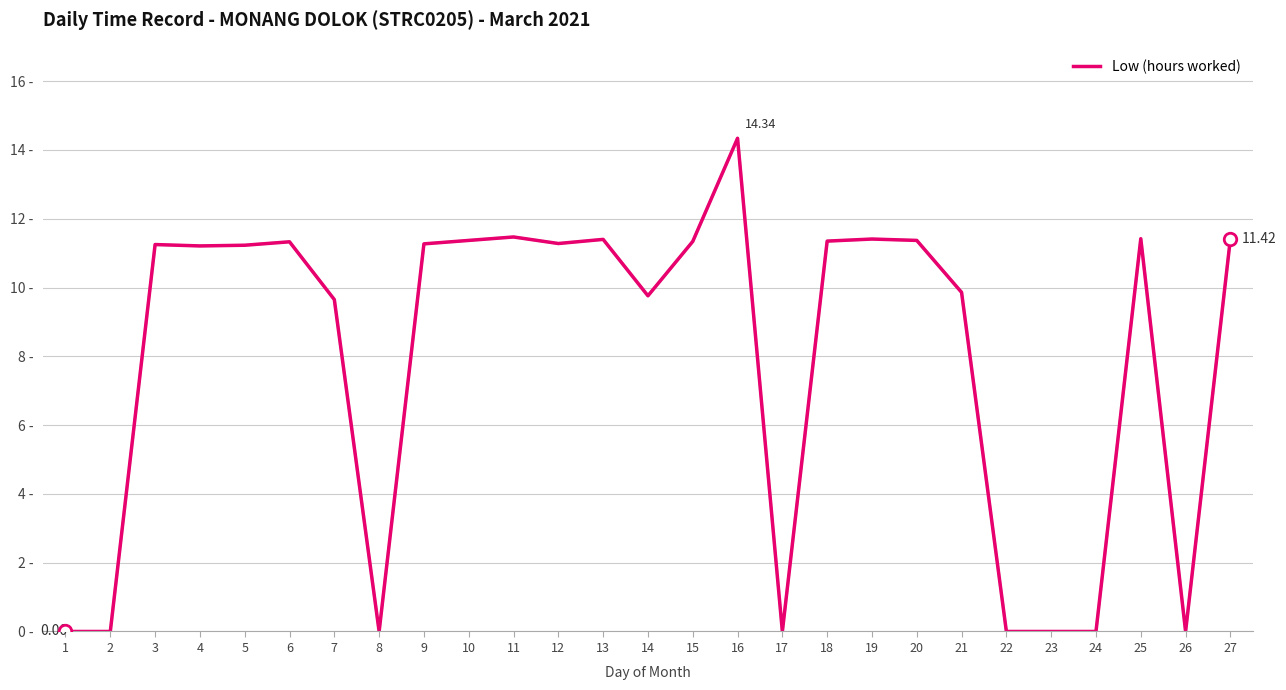

What is the value of the 9th point from the left?

11.3